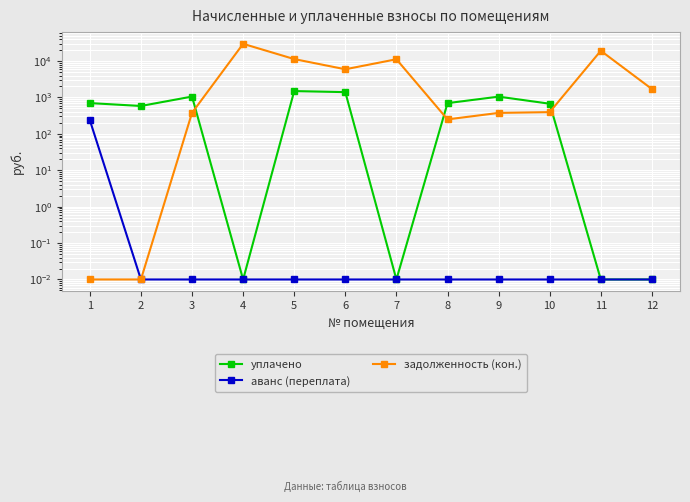

Which category has the lowest value in the задолженность (кон.) series?

1